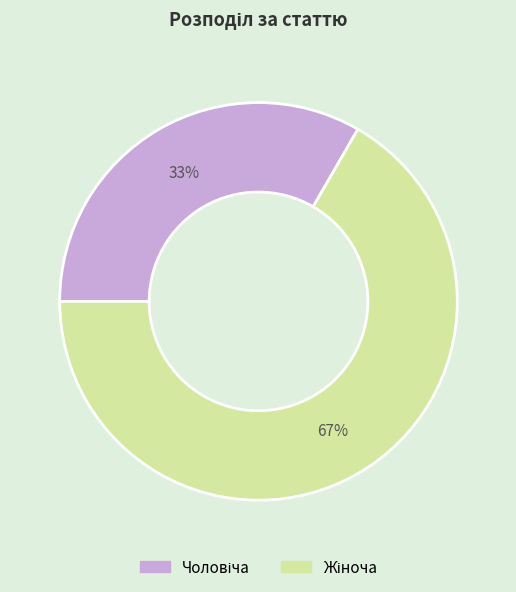

To the nearest percent, what is the average slice percentage?

50%